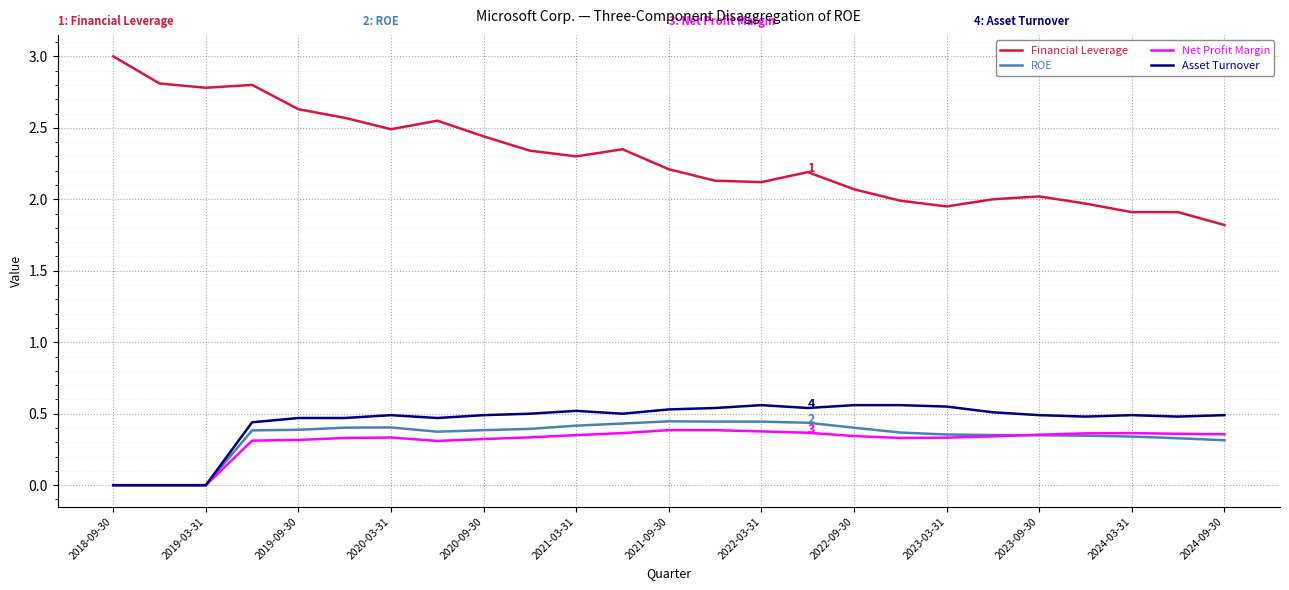

True or false: Financial Leverage and Net Profit Margin cross at least once.

False